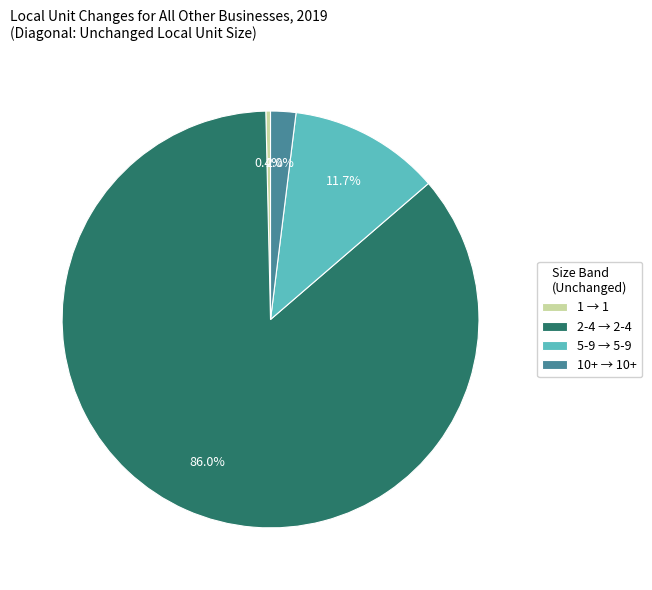

Is the sum of 1 → 1 and 2-4 → 2-4 greater than half?

Yes